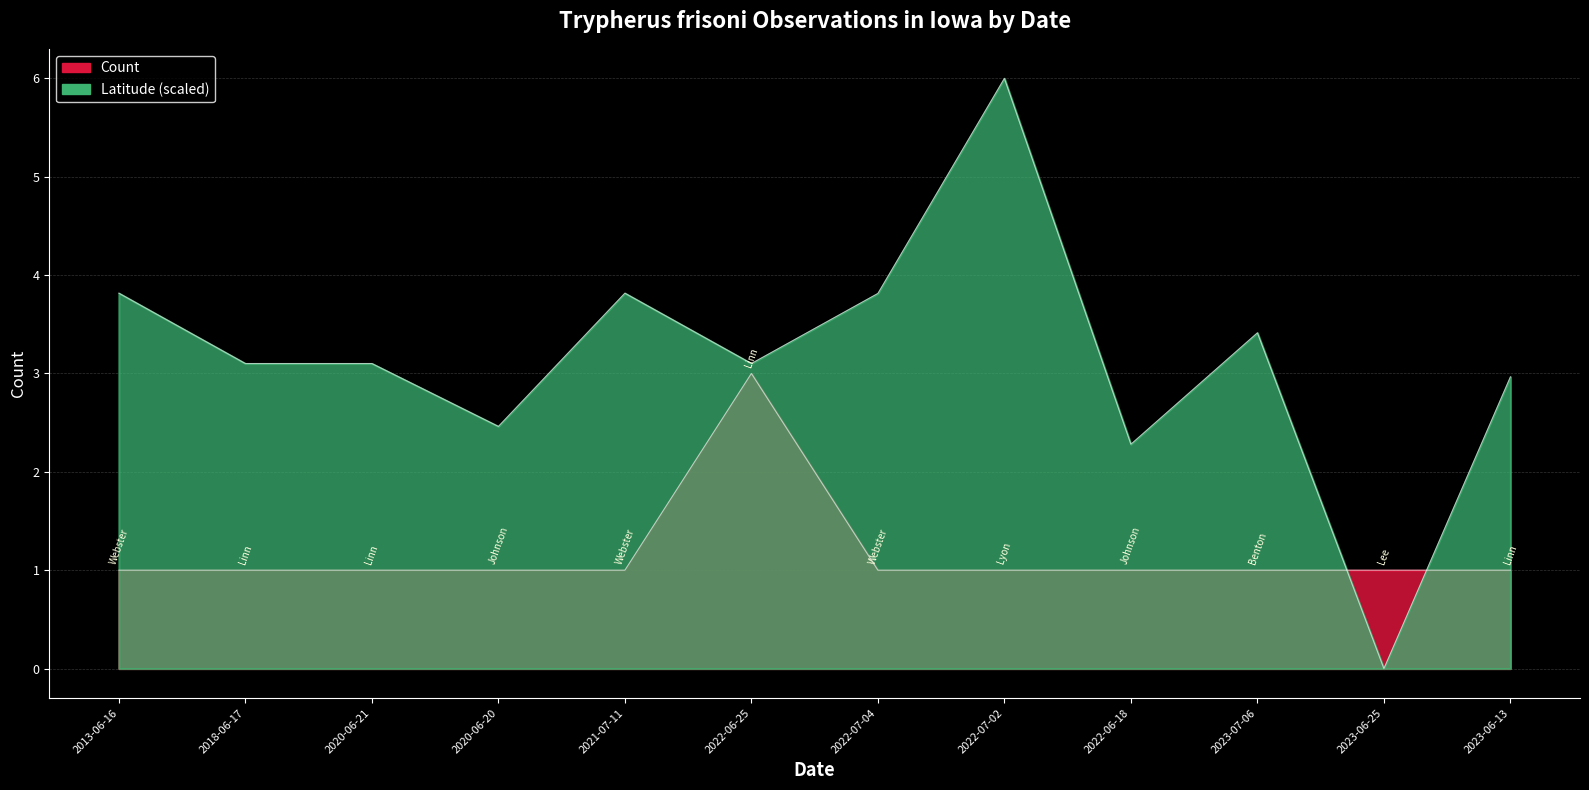

Reading left to right, list all the values displayed in this chart.

Count: 1.0	1.0	1.0	1.0	1.0	3.0	1.0	1.0	1.0	1.0	1.0	1.0
Latitude: 3.8	3.1	3.1	2.5	3.8	3.1	3.8	6.0	2.3	3.4	0.0	3.0